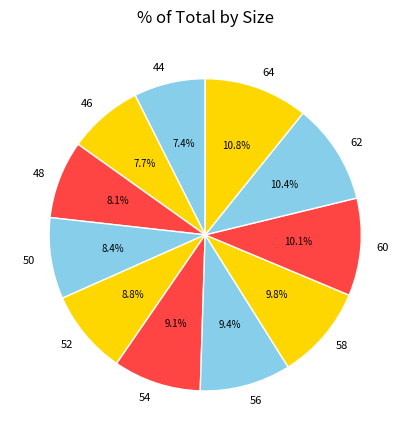

Approximately how many times larger is the value at 62 compared to 50?

1.2